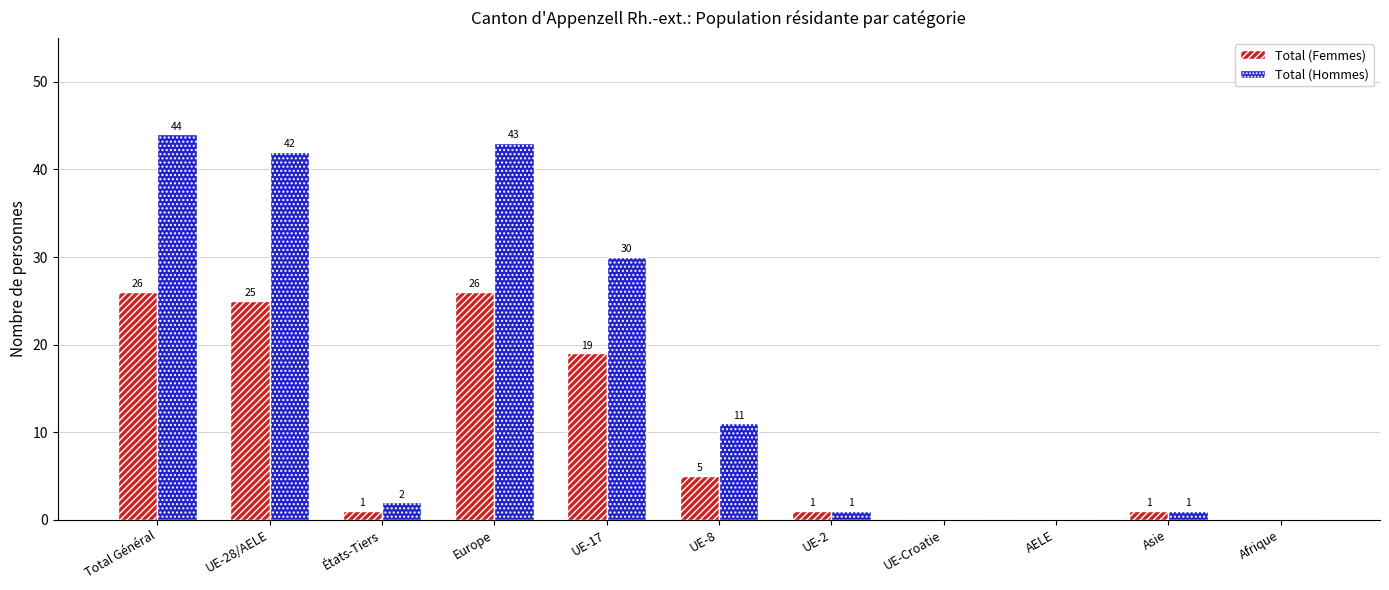

What is the highest value of the Total (Hommes) series?

44